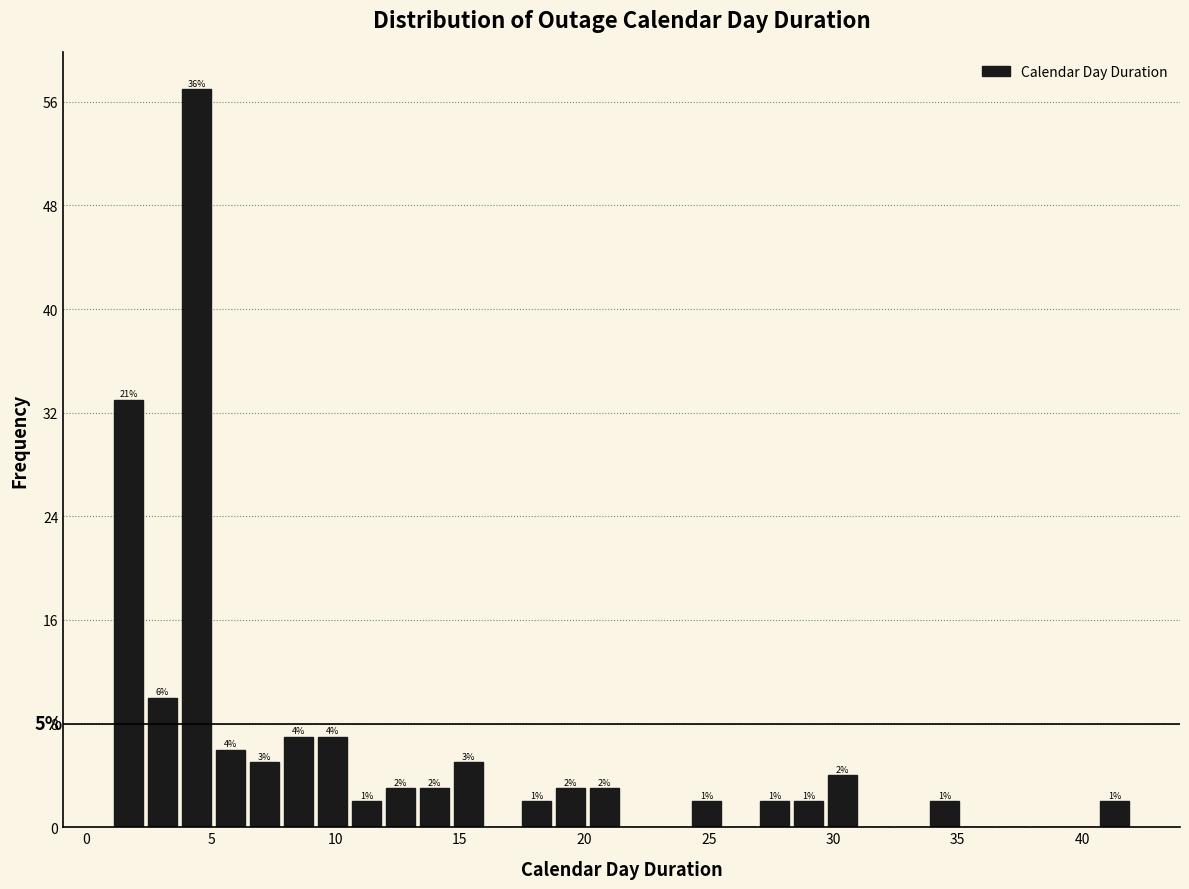

Read against the x-axis, roughly where is the centre of the tallest bar?

4.5